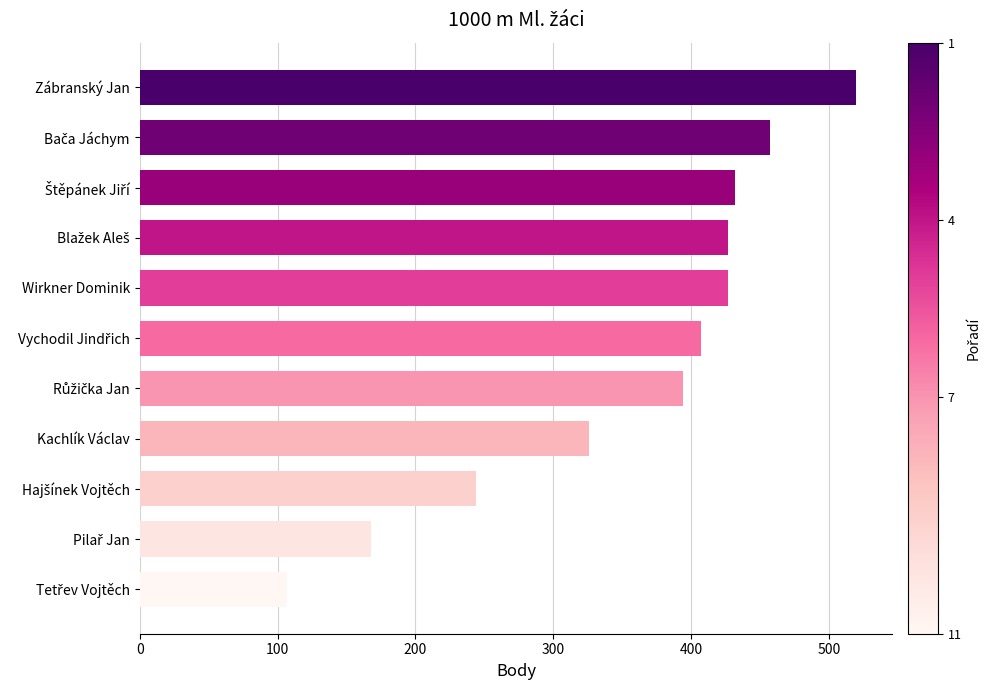

What is the difference between the maximum and second lowest values?

352